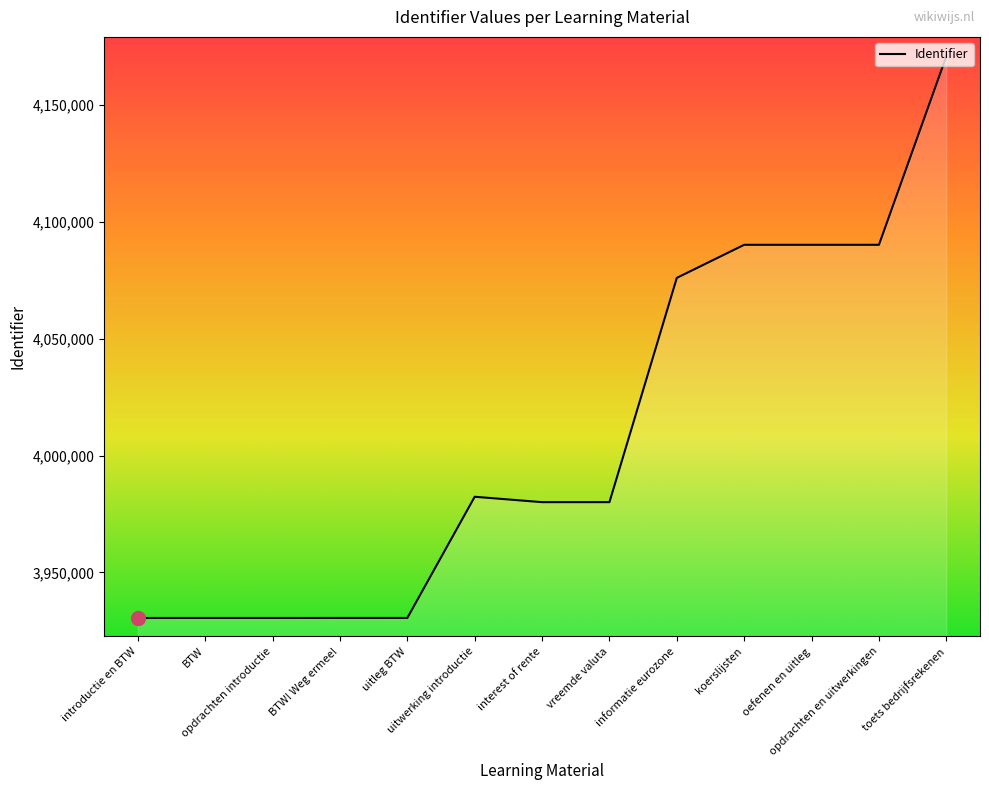

The value at introductie en BTW is 3930523. True or false?

True